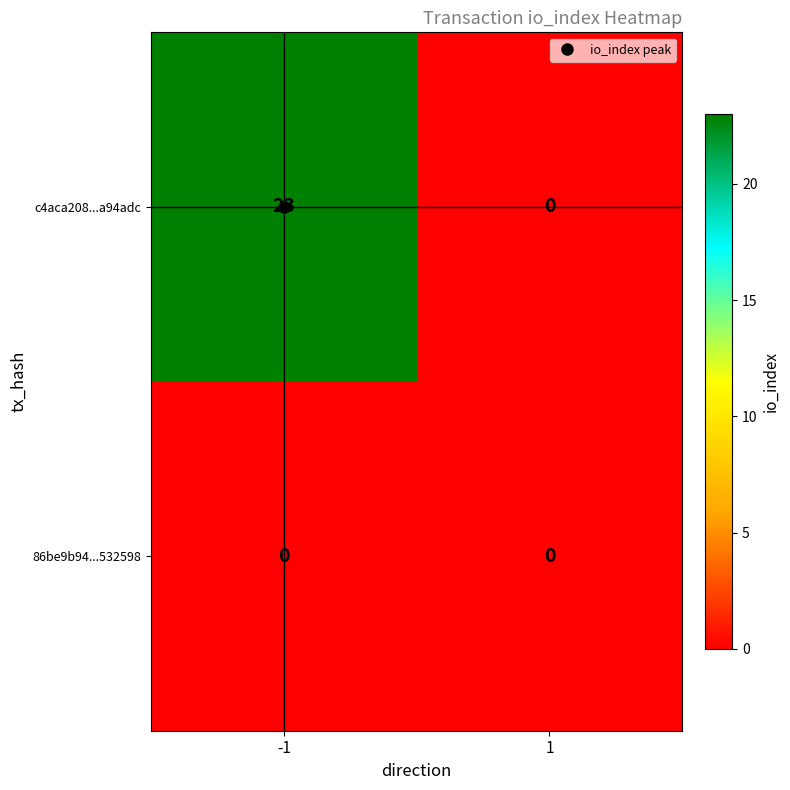

List the series in order of their overall mean, lowest first.

86be9b94...532598, c4aca208...a94adc